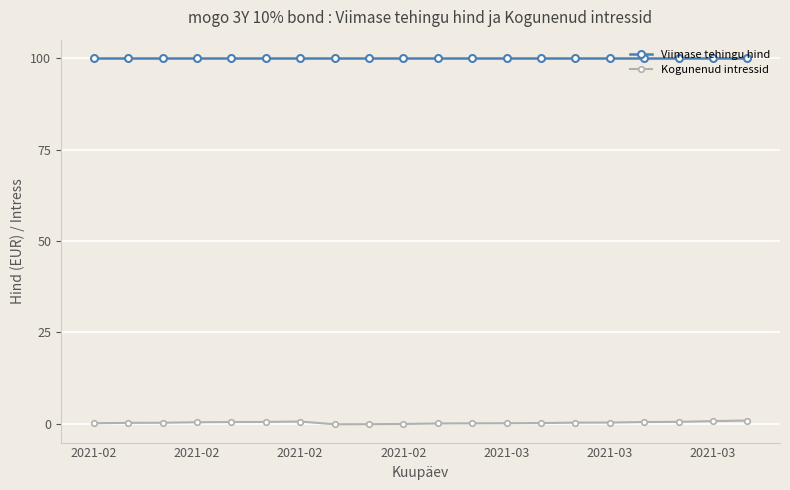

How many series are shown in this chart?

2